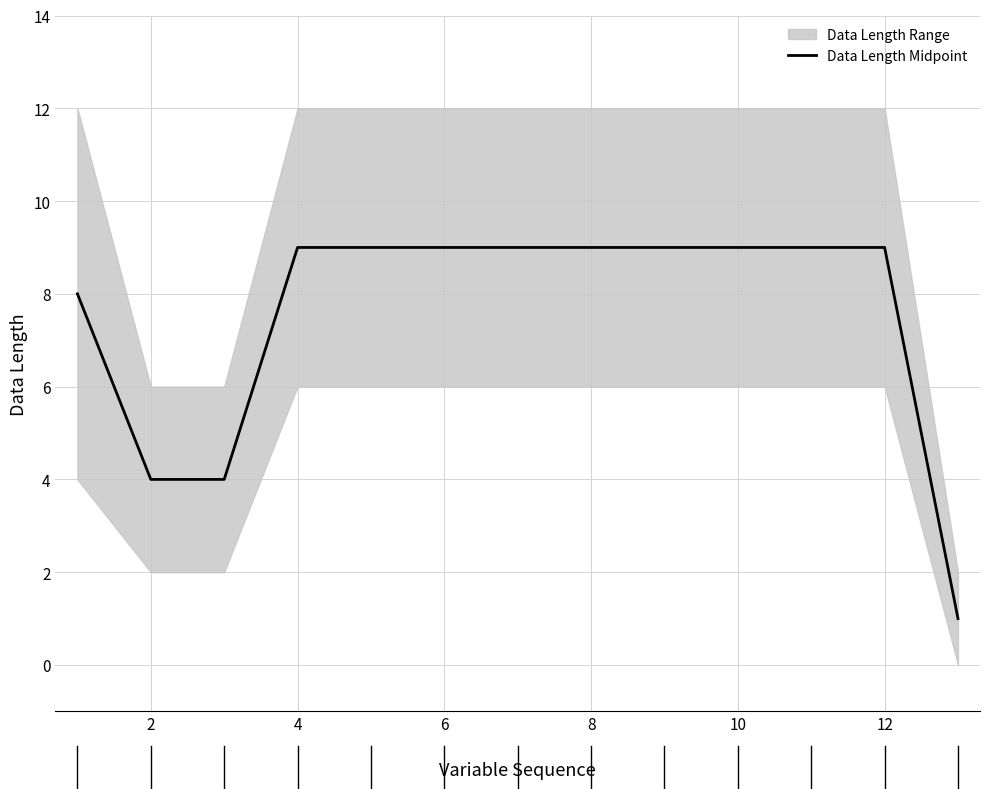

What is the average value?

8